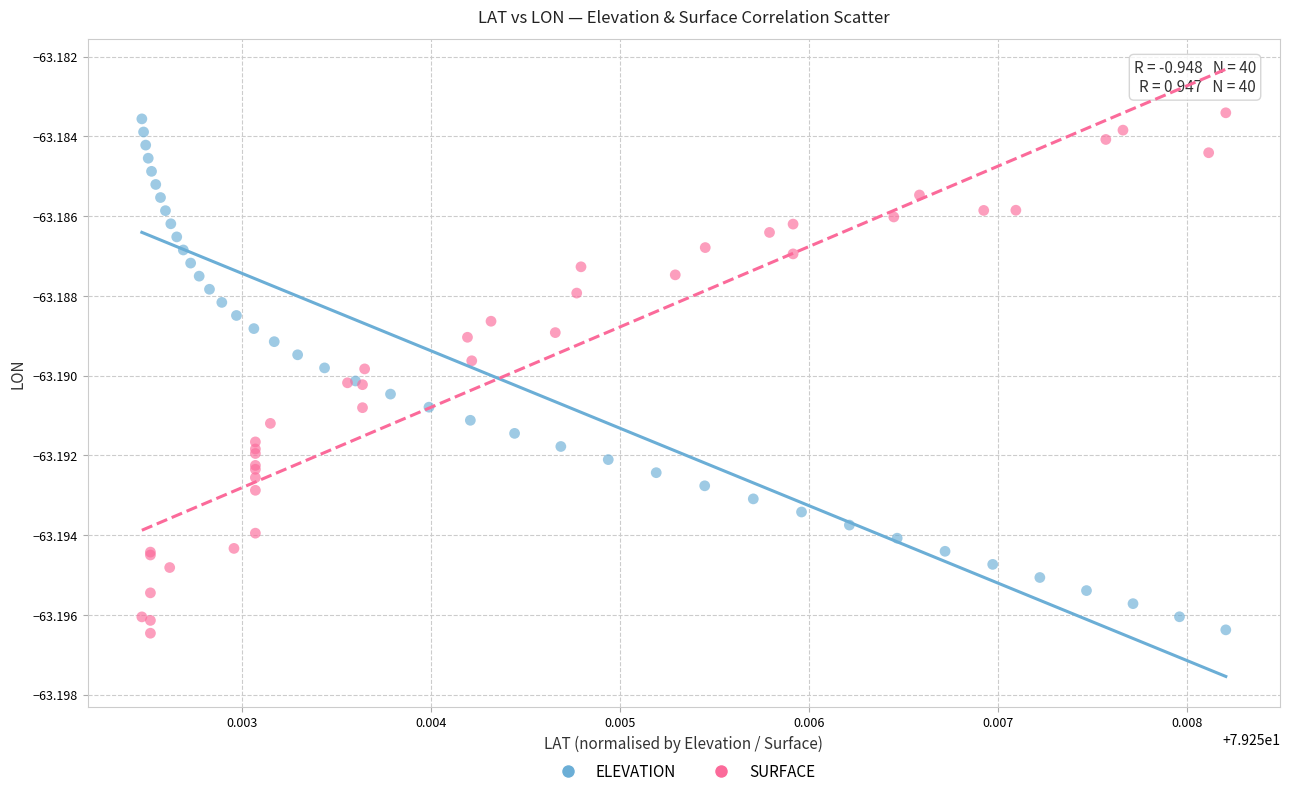

What are all the series names shown in the legend?

ELEVATION, SURFACE